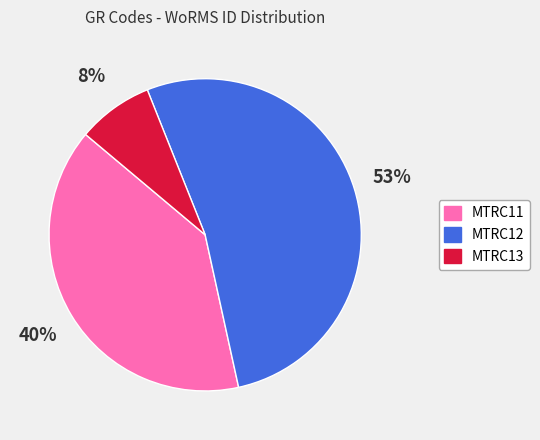

To the nearest percent, what portion does MTRC13 represent?

8%